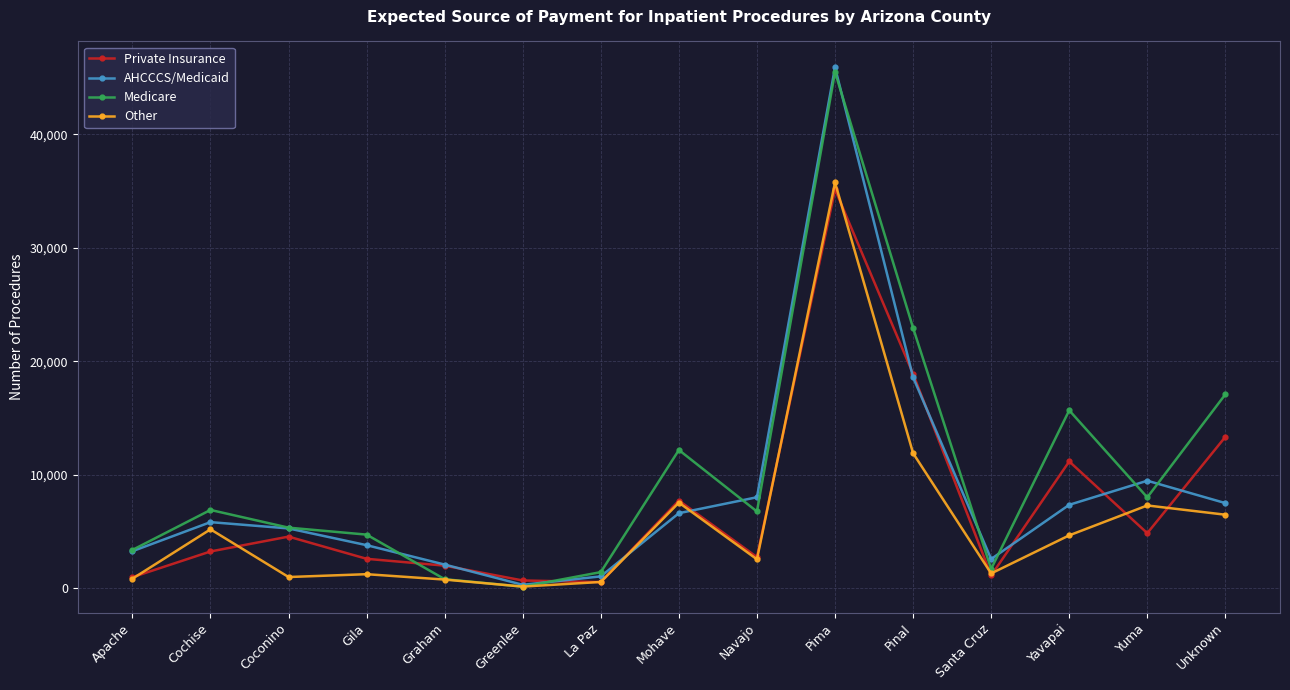

Between Pinal and Santa Cruz, which series saw the biggest shift?

Medicare